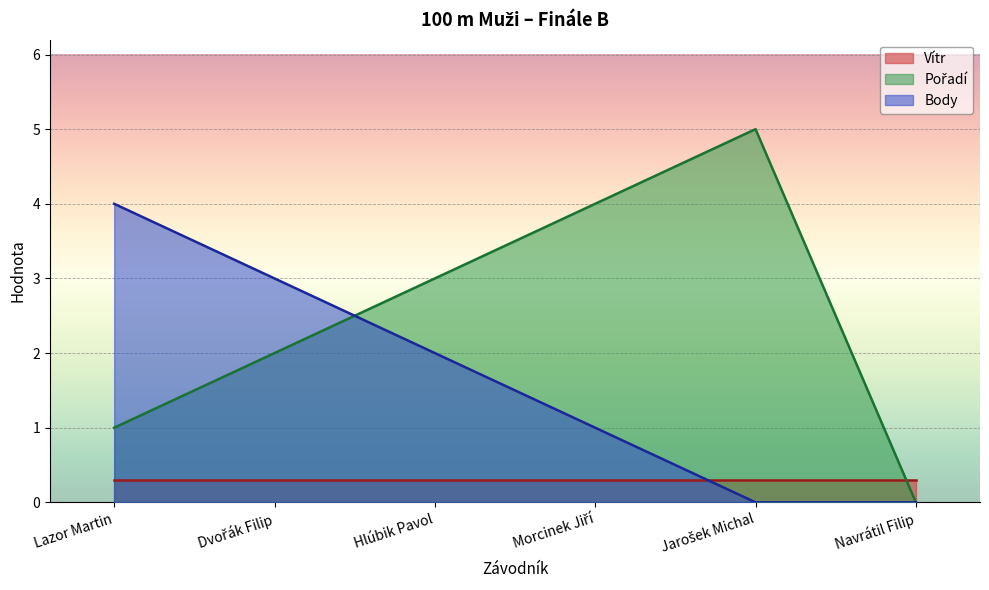

At which label does Pořadí first exceed 3?

Morcinek Jiří